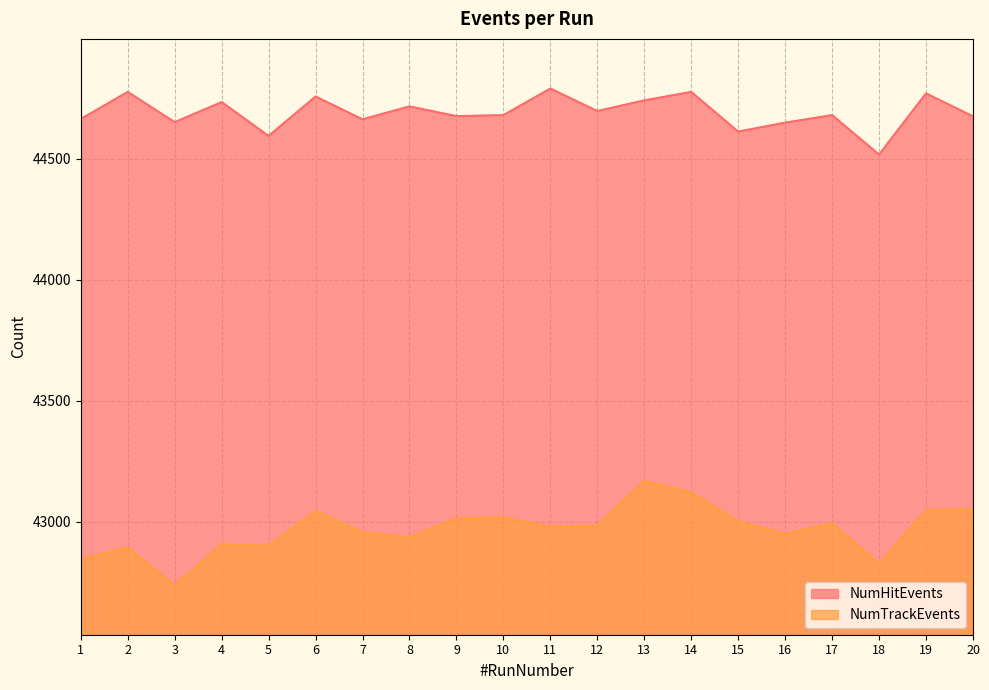

True or false: NumHitEvents and NumTrackEvents cross at least once.

False